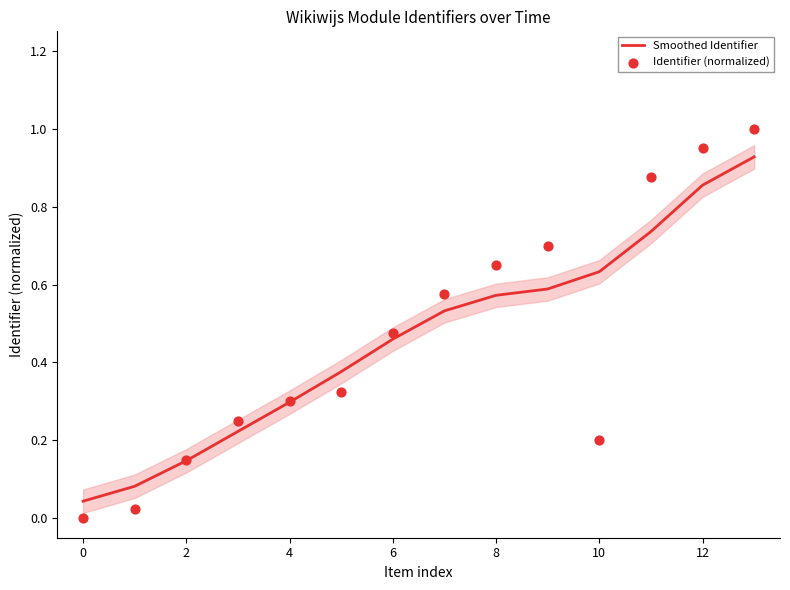

Which series has the largest Y range (max minus min)?

Identifier (normalized)